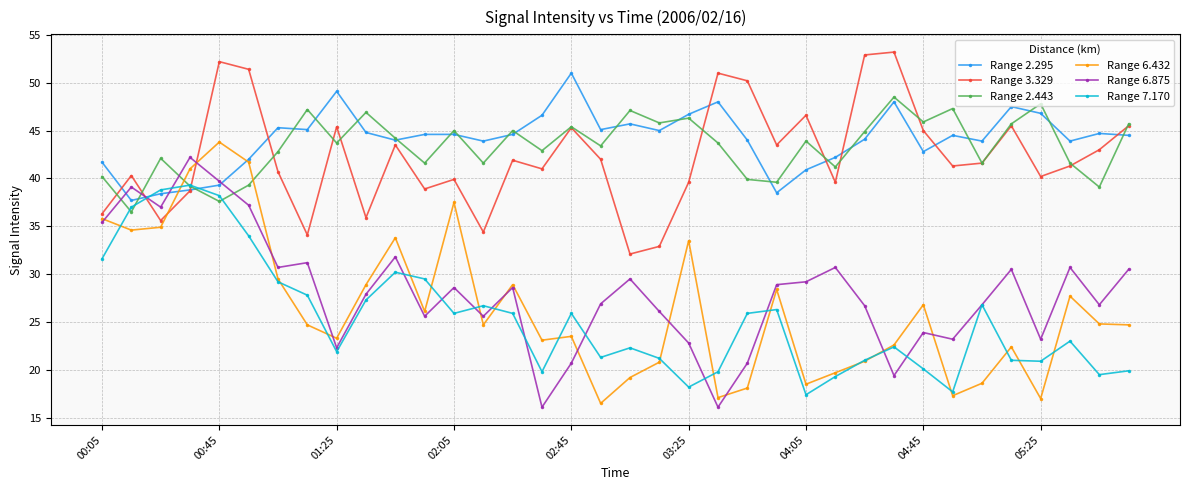

What is the highest value of the Range 7.170 series?

39.3